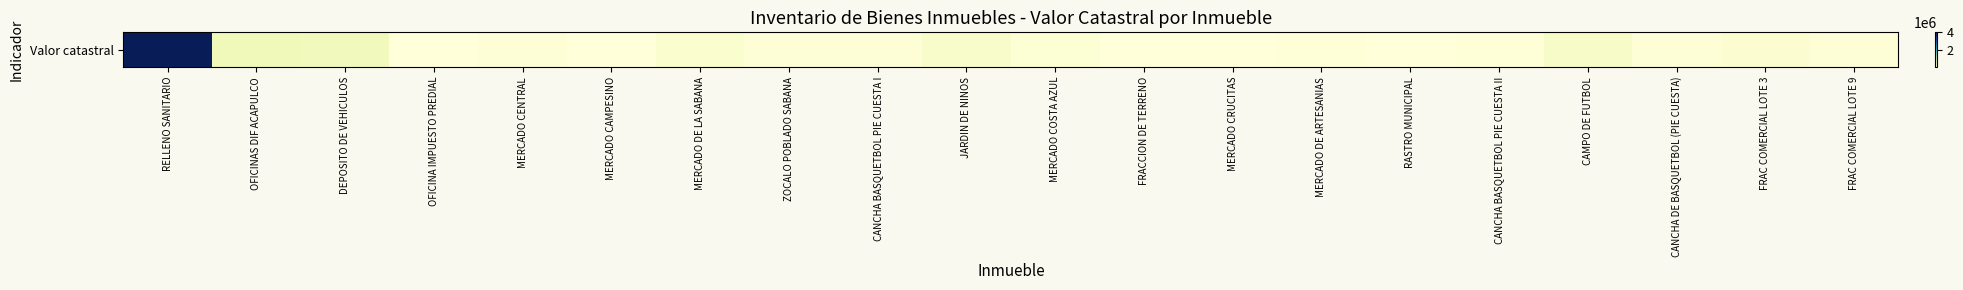

The chart shows a value of 34732.0 at CANCHA BASQUETBOL PIE CUESTA I. True or false?

True